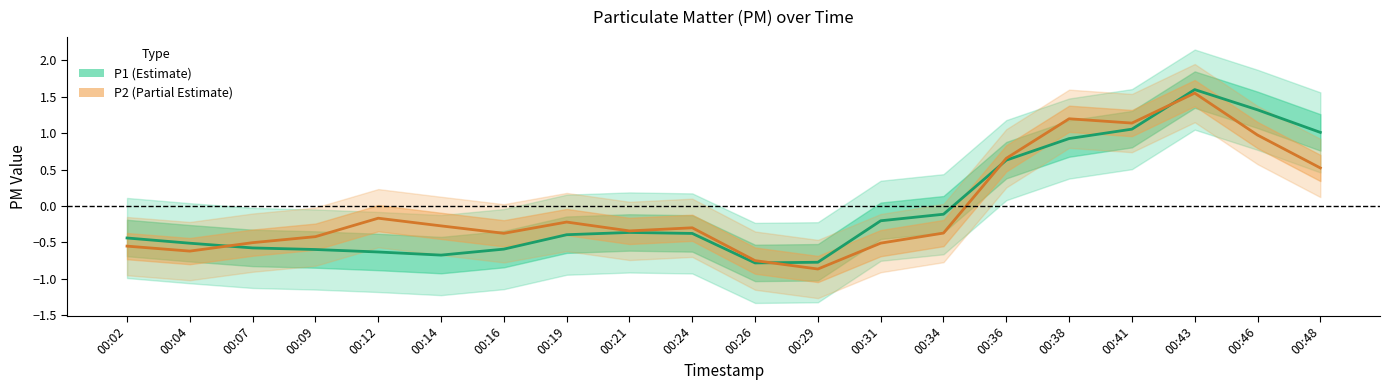

Reading left to right, list all the values displayed in this chart.

P1: 00:02=-0.4	00:04=-0.5	00:07=-0.6	00:09=-0.6	00:12=-0.6	00:14=-0.7	00:16=-0.6	00:19=-0.4	00:21=-0.4	00:24=-0.4	00:26=-0.8	00:29=-0.8	00:31=-0.2	00:34=-0.1	00:36=0.6	00:38=0.9	00:41=1.1	00:43=1.6	00:46=1.3	00:48=1.0
P2: 00:02=-0.6	00:04=-0.6	00:07=-0.5	00:09=-0.4	00:12=-0.2	00:14=-0.3	00:16=-0.4	00:19=-0.2	00:21=-0.3	00:24=-0.3	00:26=-0.8	00:29=-0.9	00:31=-0.5	00:34=-0.4	00:36=0.7	00:38=1.2	00:41=1.1	00:43=1.6	00:46=1.0	00:48=0.5